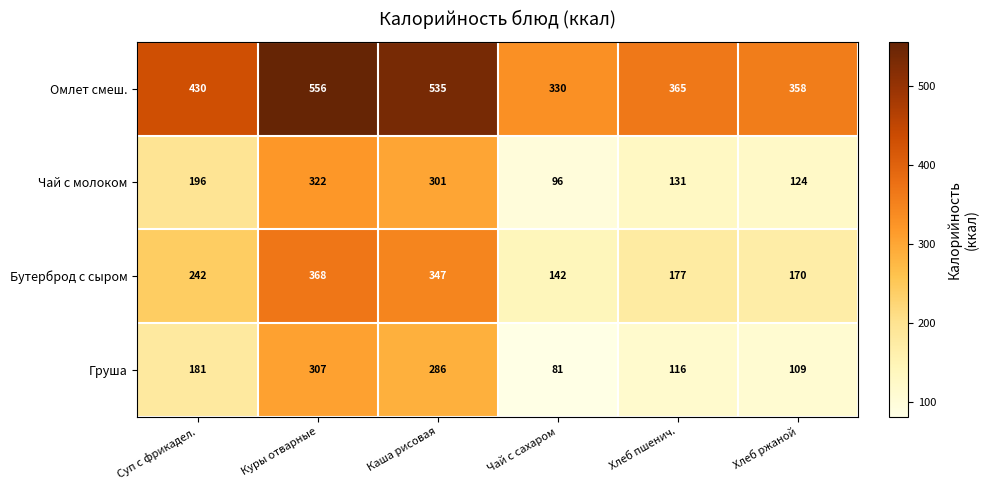

What is the difference between the highest and lowest values at Куры отварные?

249